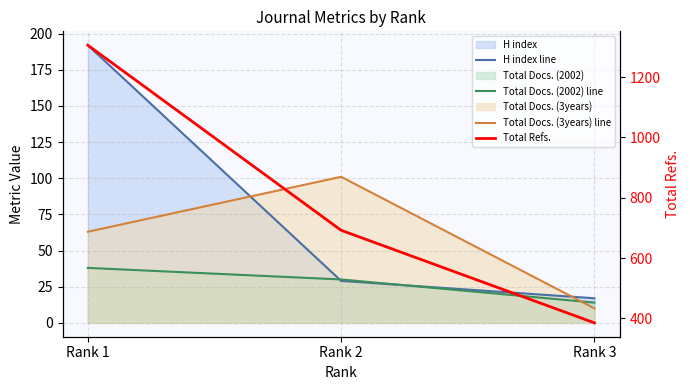

Where does the H index line series first go above 29?

Rank 1